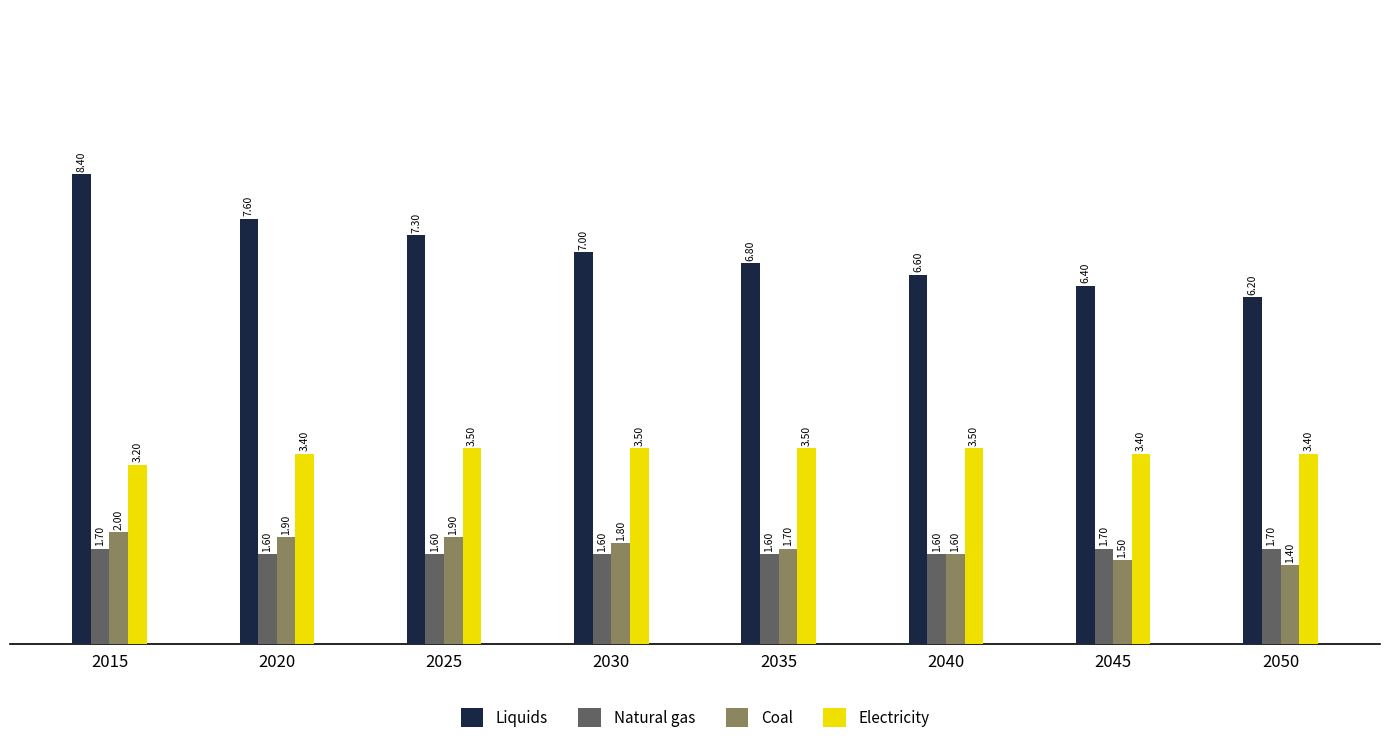

What is the maximum value shown in the chart?

8.4